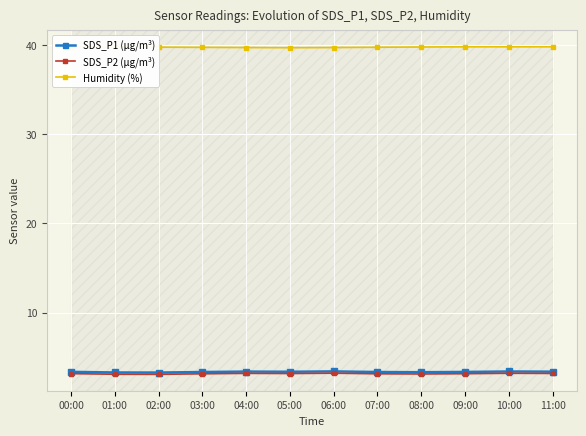

True or false: SDS_P1 (µg/m³) and Humidity (%) cross at least once.

False